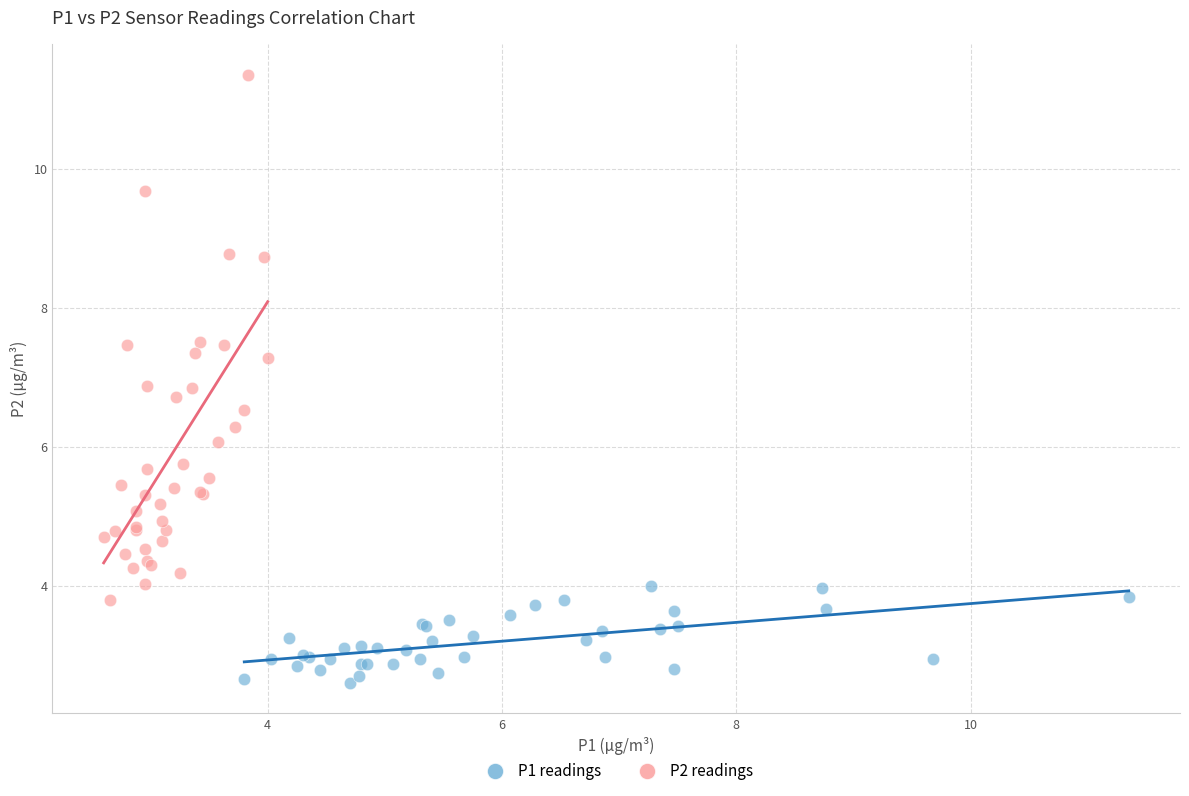

What are all the series names shown in the legend?

P1 readings, P2 readings